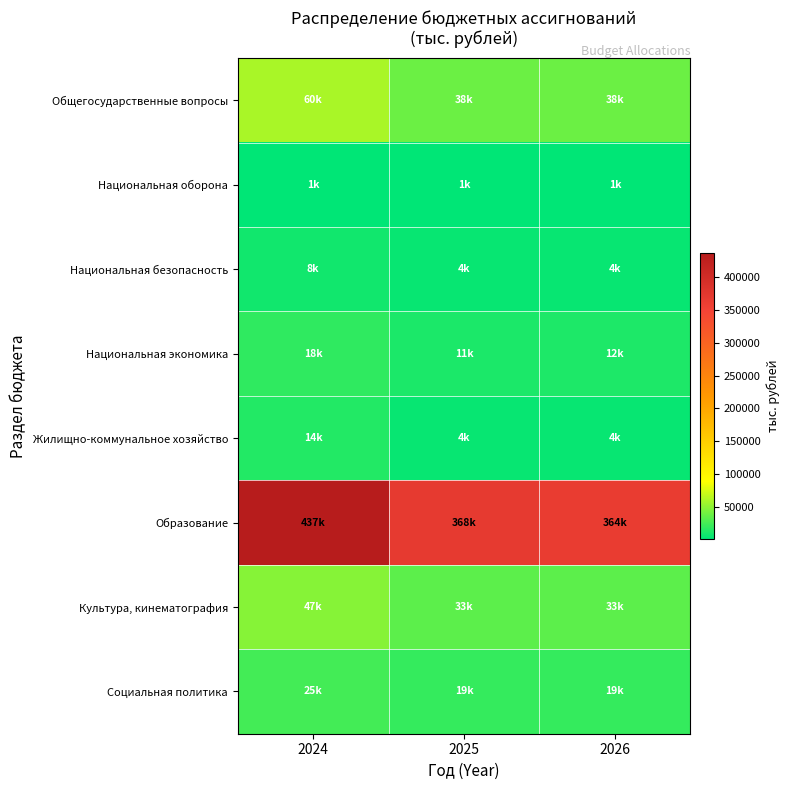

Reading left to right, what are all the values shown in this chart?

Общегосударственные вопросы: 2024=59693.1	2025=37952.1	2026=38304.7
Национальная оборона: 2024=1196.9	2025=1321.1	2026=1447.3
Национальная безопасность: 2024=7839.0	2025=3756.0	2026=3756.0
Национальная экономика: 2024=17557.0	2025=11356.0	2026=11658.0
Жилищно-коммунальное хозяйство: 2024=13805.6	2025=3978.3	2026=3978.3
Образование: 2024=436750.0	2025=367899.3	2026=364248.3
Культура, кинематография: 2024=47468.7	2025=33067.1	2026=33067.1
Социальная политика: 2024=24648.9	2025=19355.6	2026=19355.6